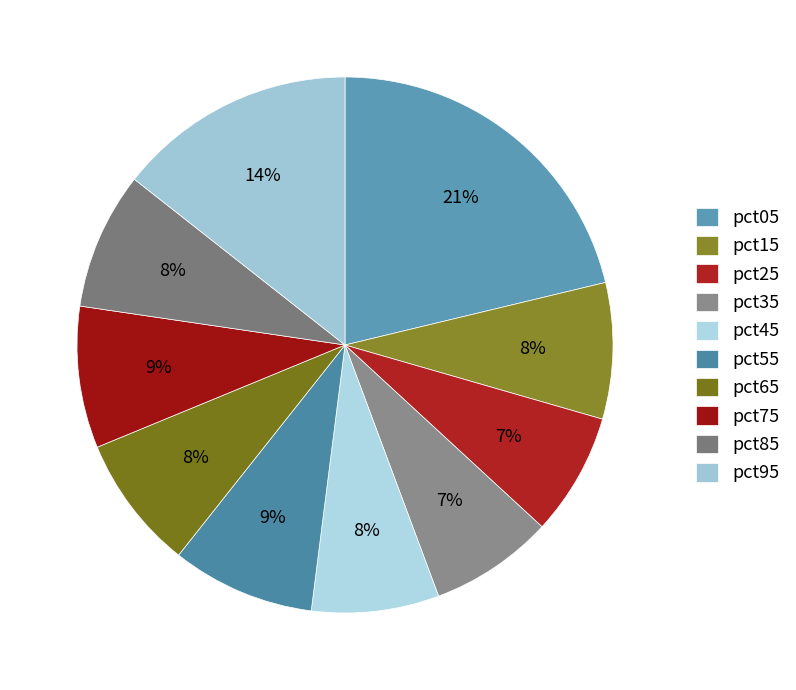

Is the sum of pct55 and pct85 greater than half?

No